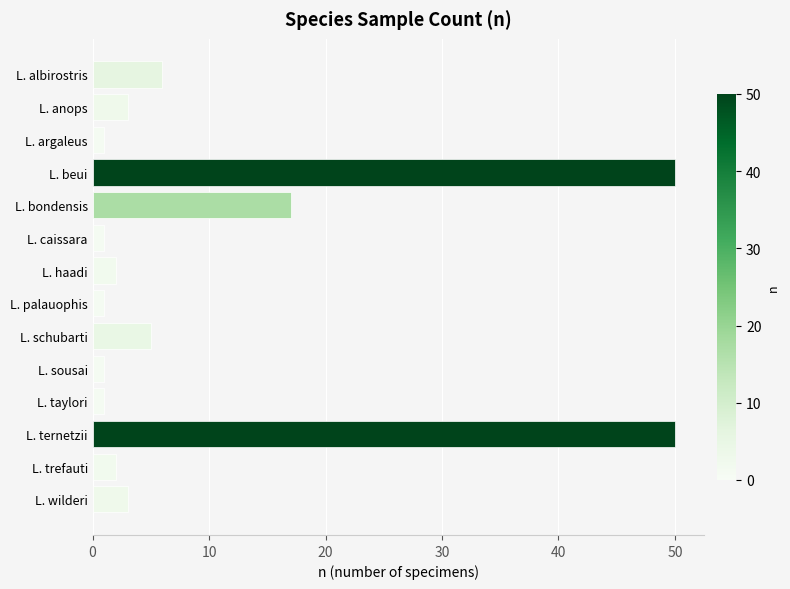

What is the label of the 5th bar from the bottom?

L. sousai